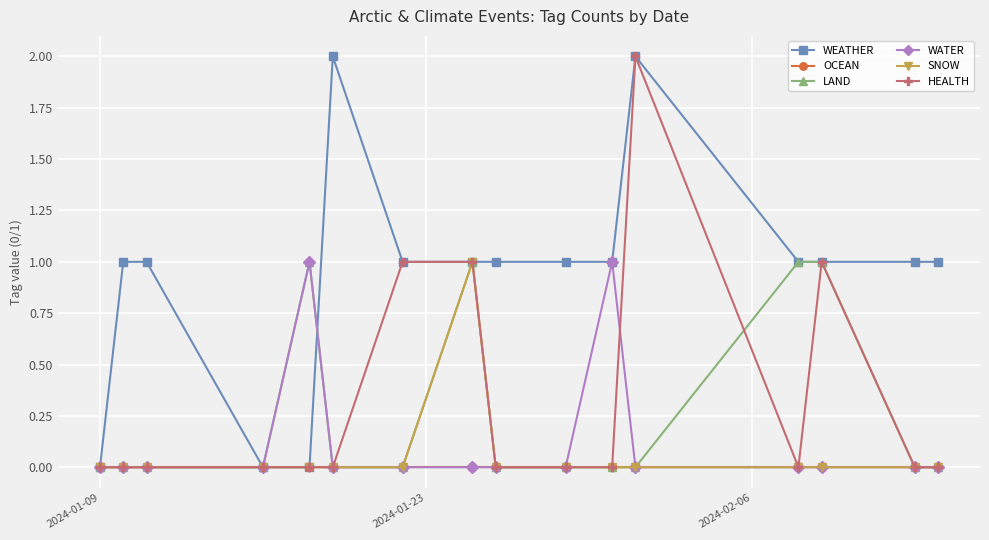

What is the value of the WEATHER point at the 11th from the left?

1